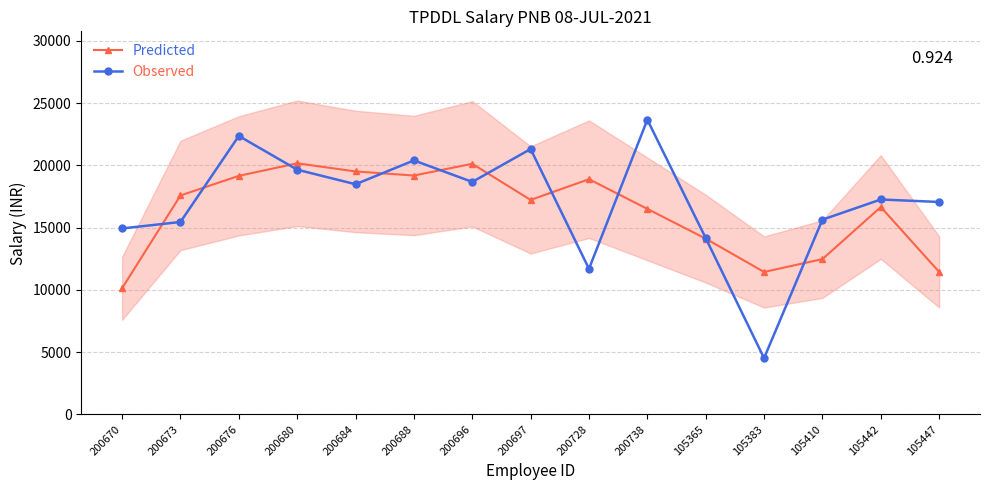

List the series in order of their overall mean, lowest first.

Predicted, Observed